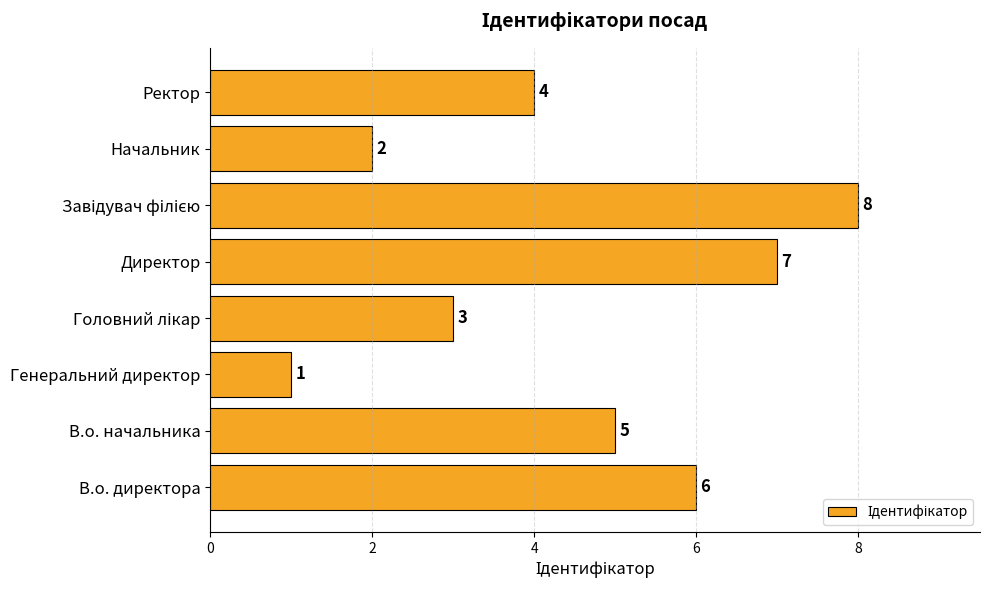

What is the difference between the second highest and second lowest values?

5